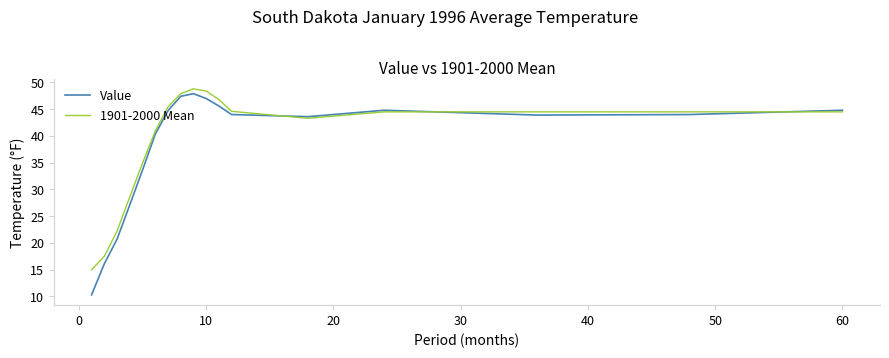

What is the sum of all 1901-2000 Mean values?

662.3